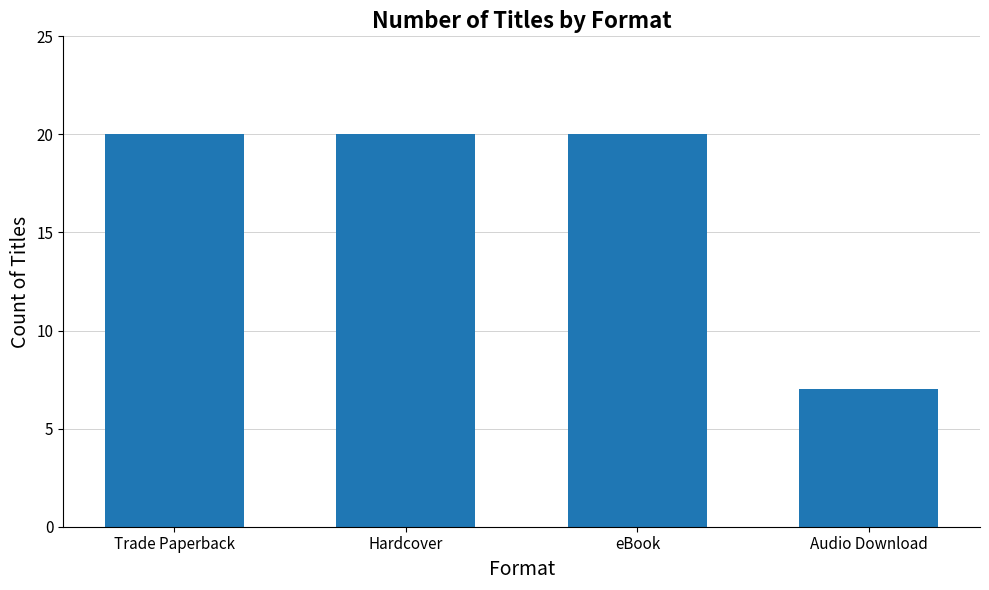

What is the difference between the maximum and minimum values?

13